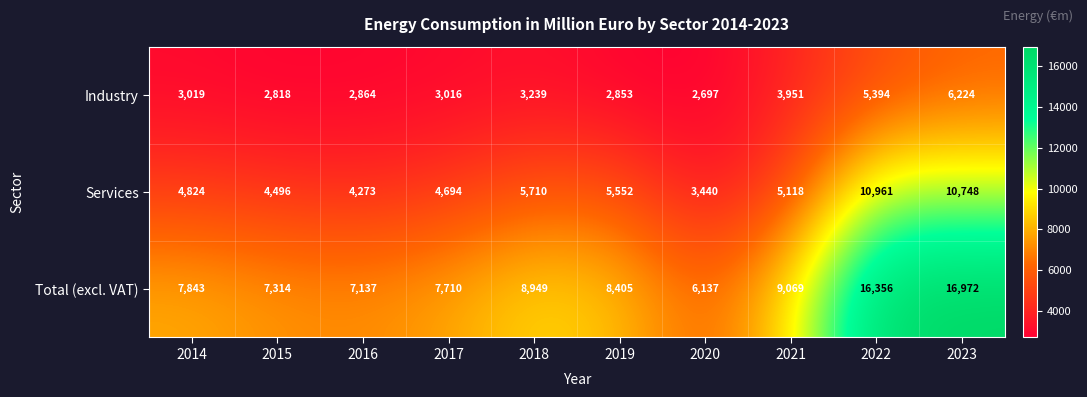

Is the value of Total (excl. VAT) at 2017 greater than the value of Industry at 2020?

Yes